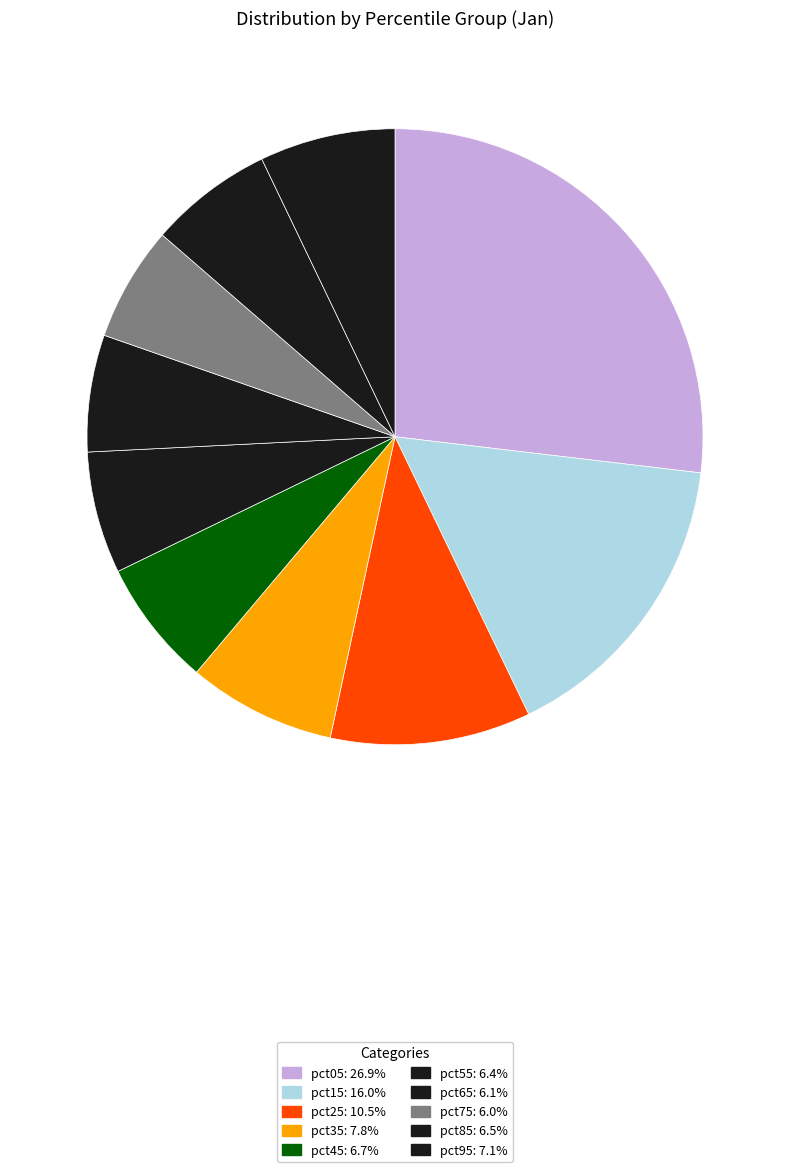

How many segments does this pie chart have?

10